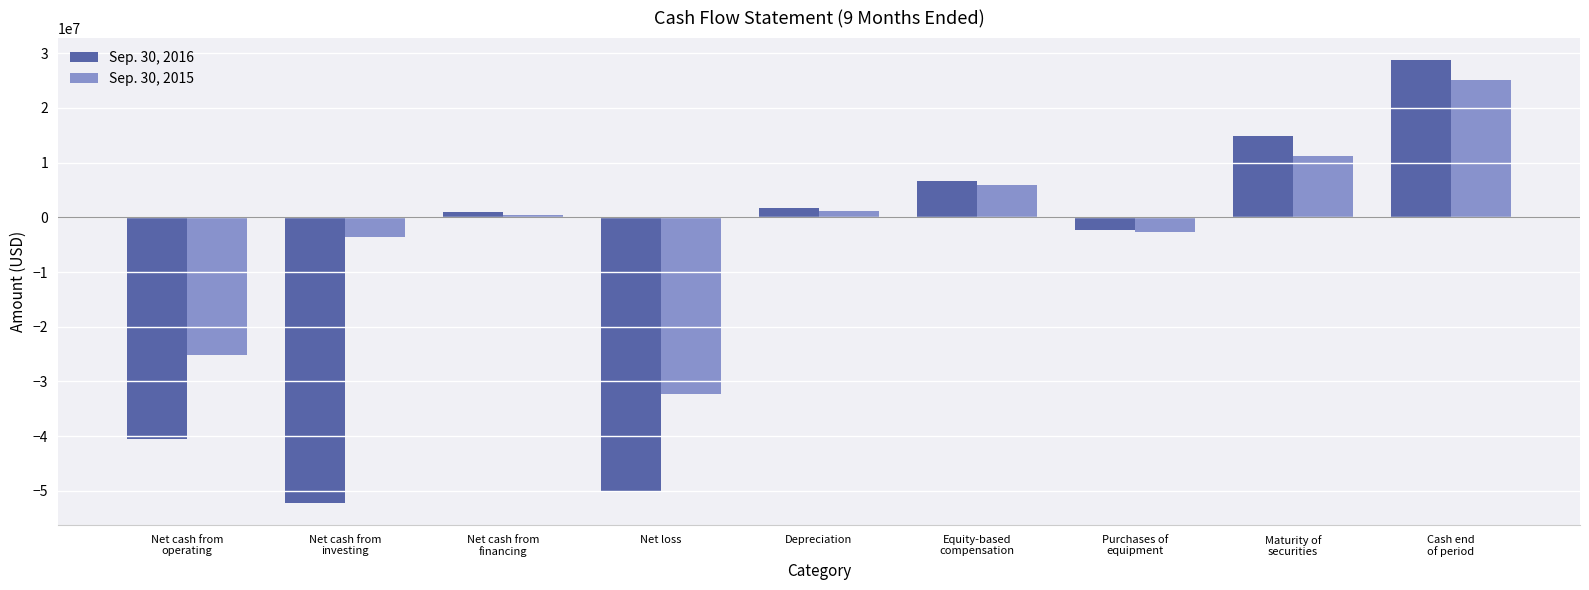

How many positive values does the Sep. 30, 2016 series have?

5